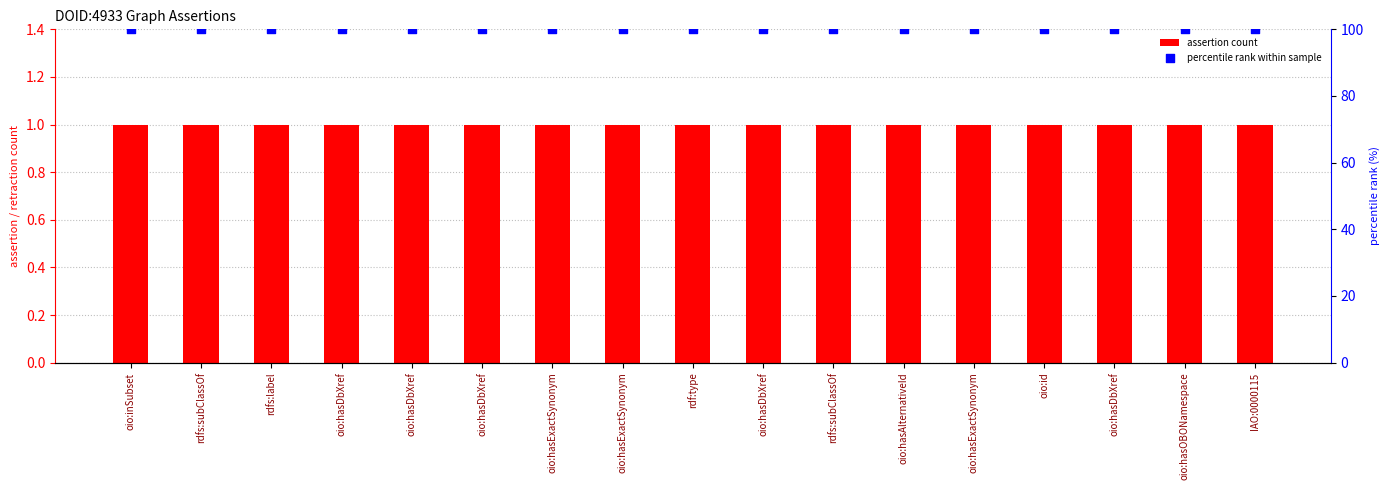

Which series reaches the maximum Y coordinate?

percentile rank within sample